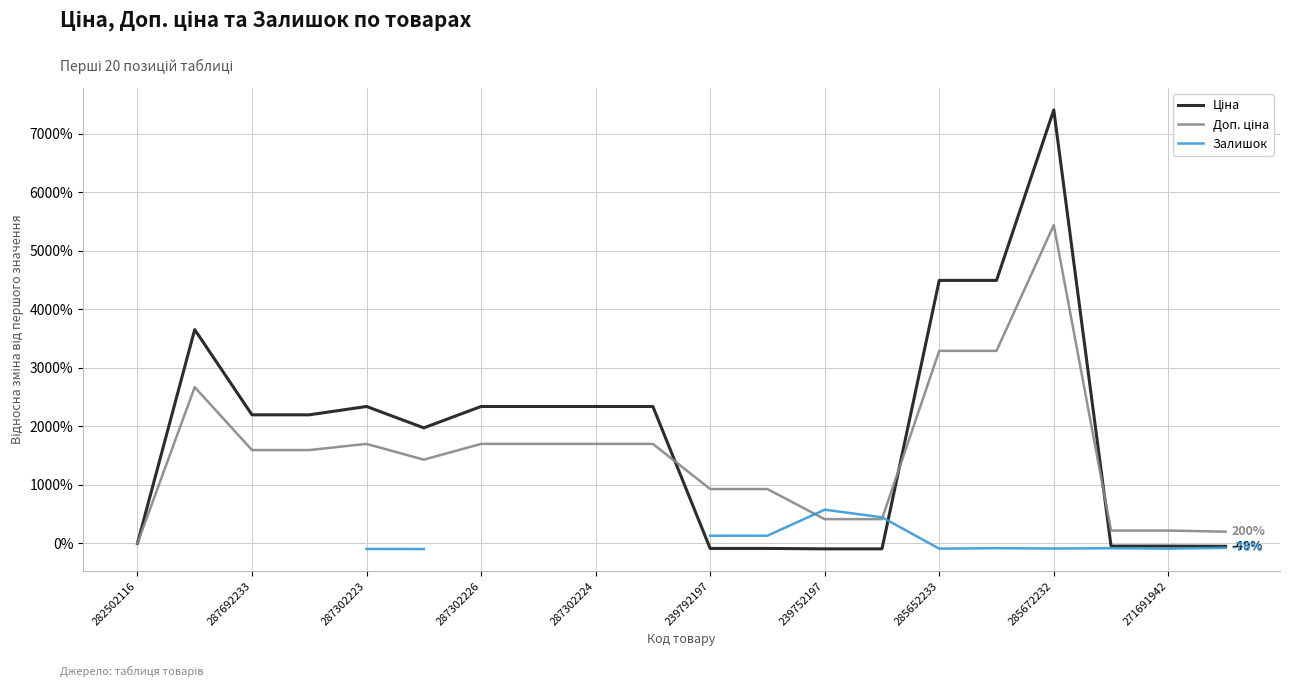

How many data points in Ціна are above 21?

11